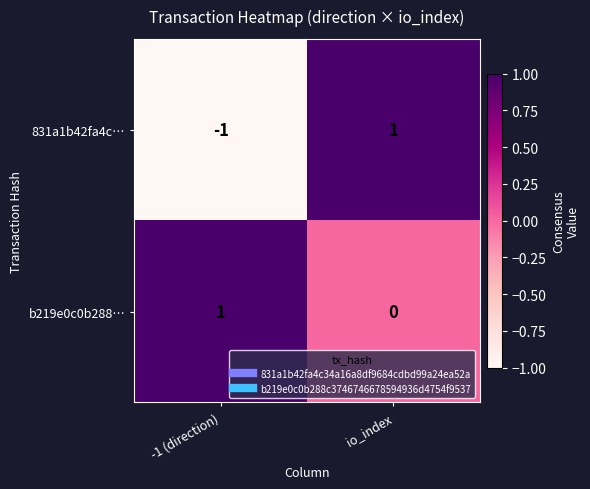

Which series has the largest range (max minus min)?

831a1b42fa4c…